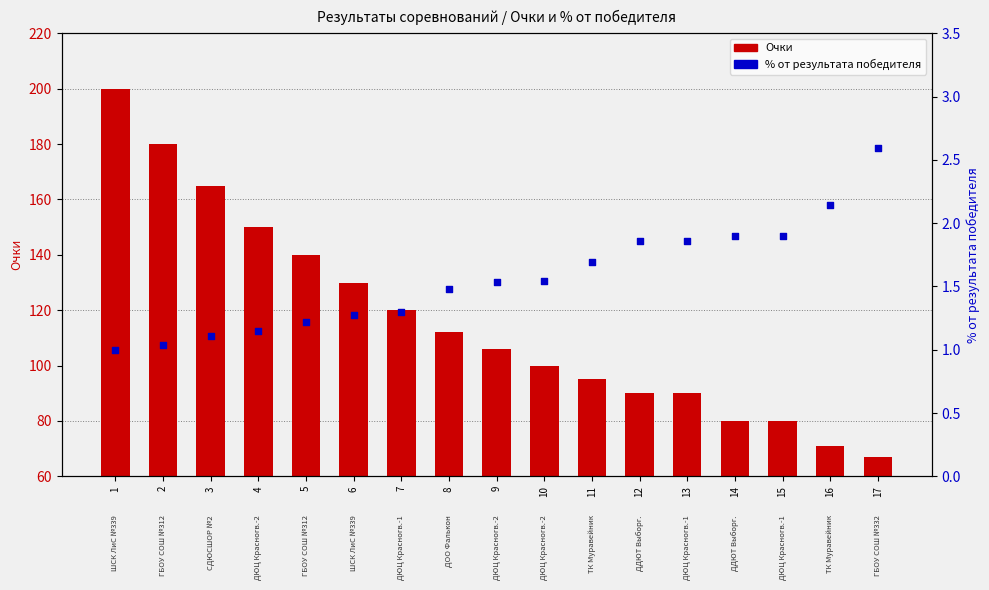

Is the value of Очки at 12 greater than the value of % от победителя at 1?

Yes